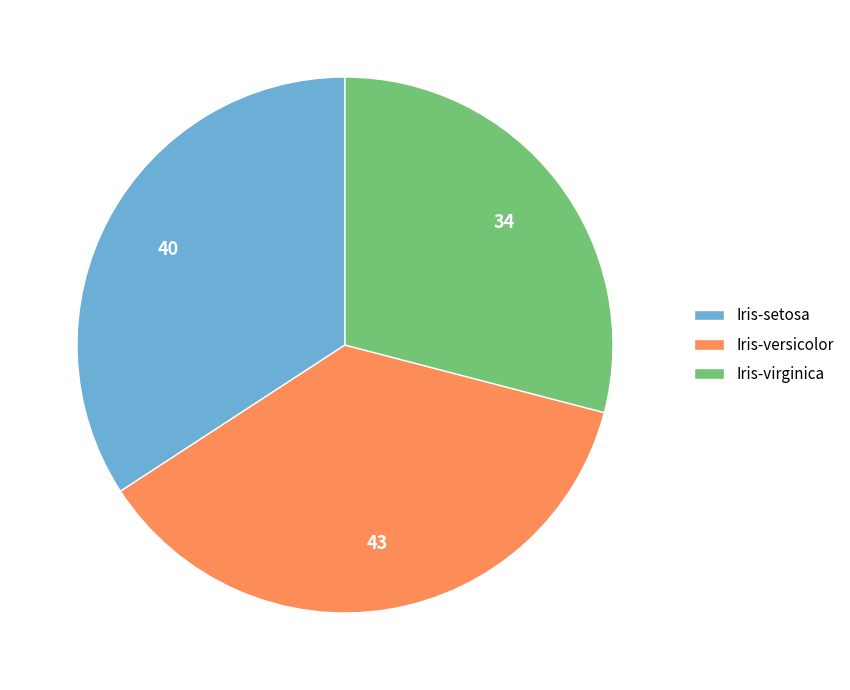

Do Iris-versicolor and Iris-setosa together represent more than half of the pie?

Yes